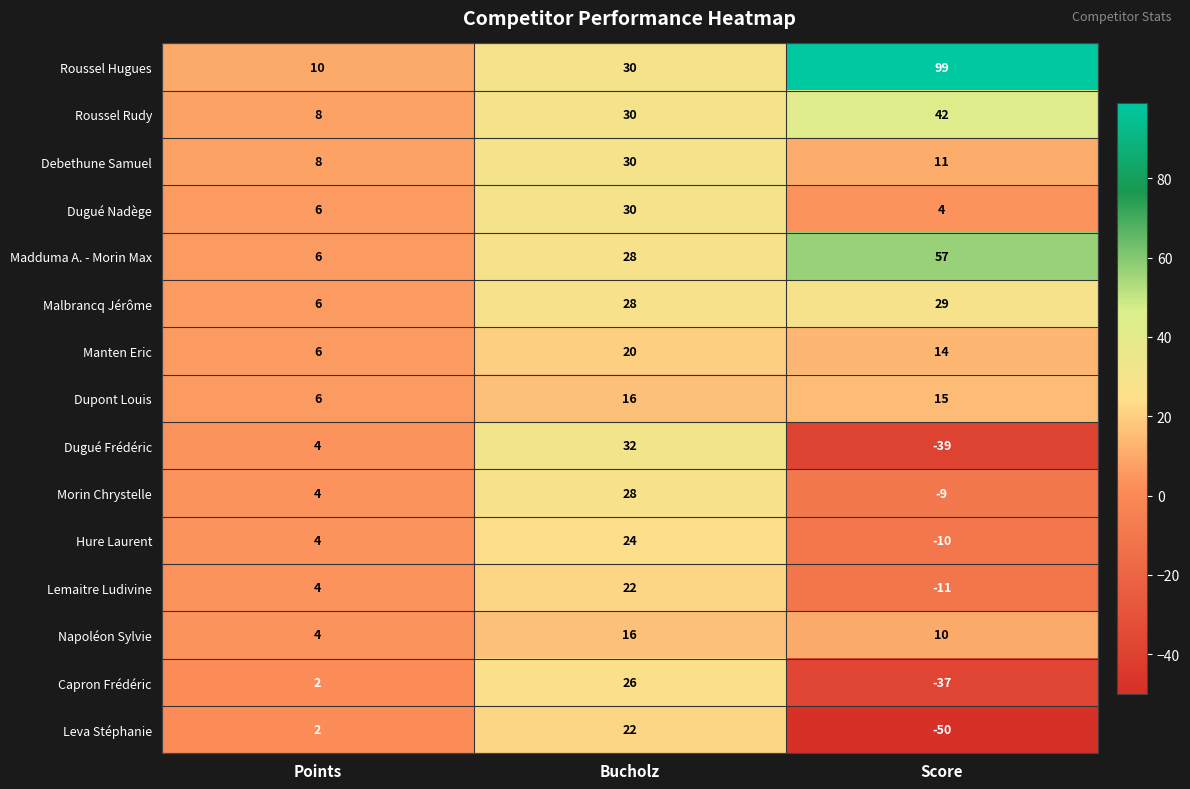

What is the total value across all series at Score?

125